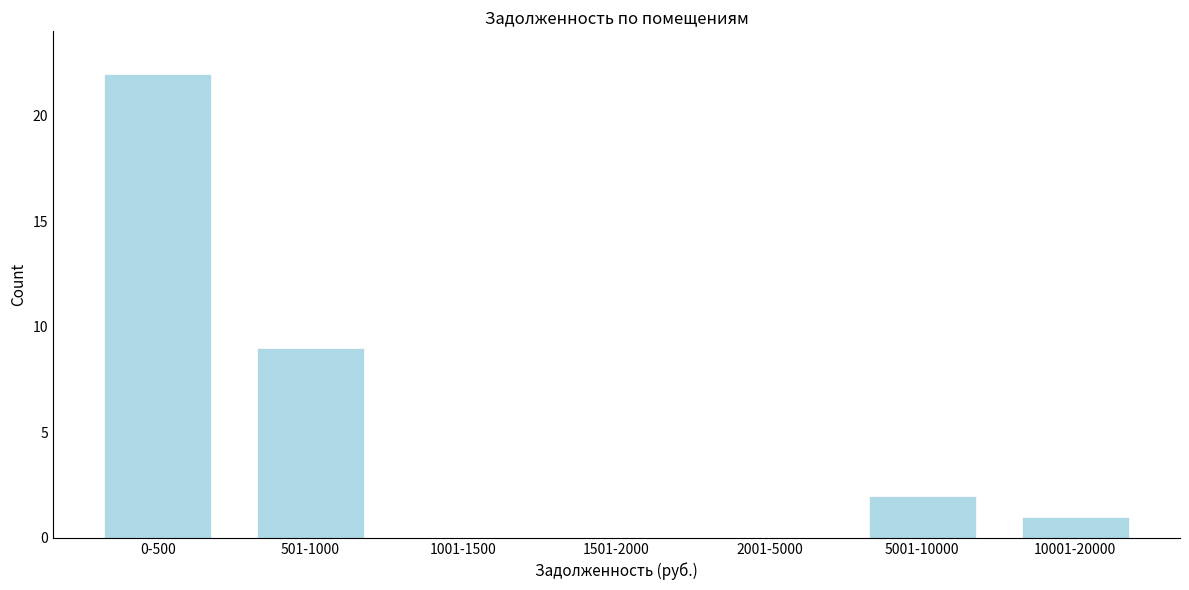

Reading left to right, what are all the values shown in this chart?

0-500=22	501-1000=9	1001-1500=0	1501-2000=0	2001-5000=0	5001-10000=2	10001-20000=1